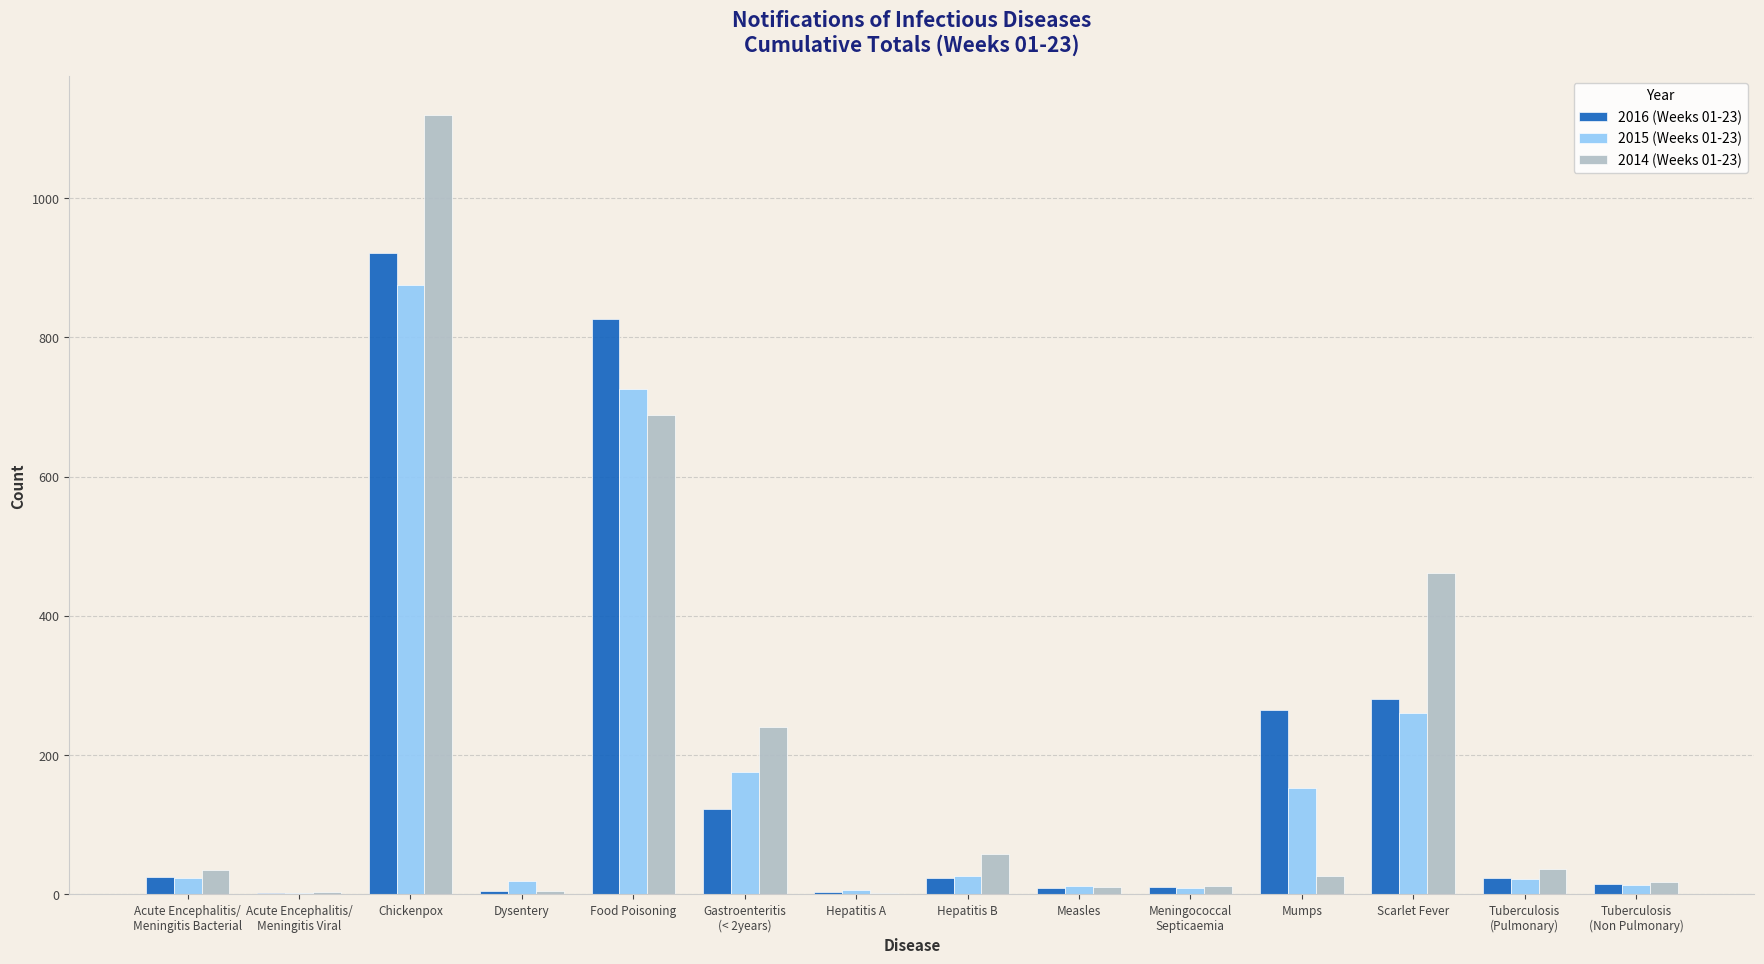

At which label does 2014 (Weeks 01-23) reach its peak?

Chickenpox